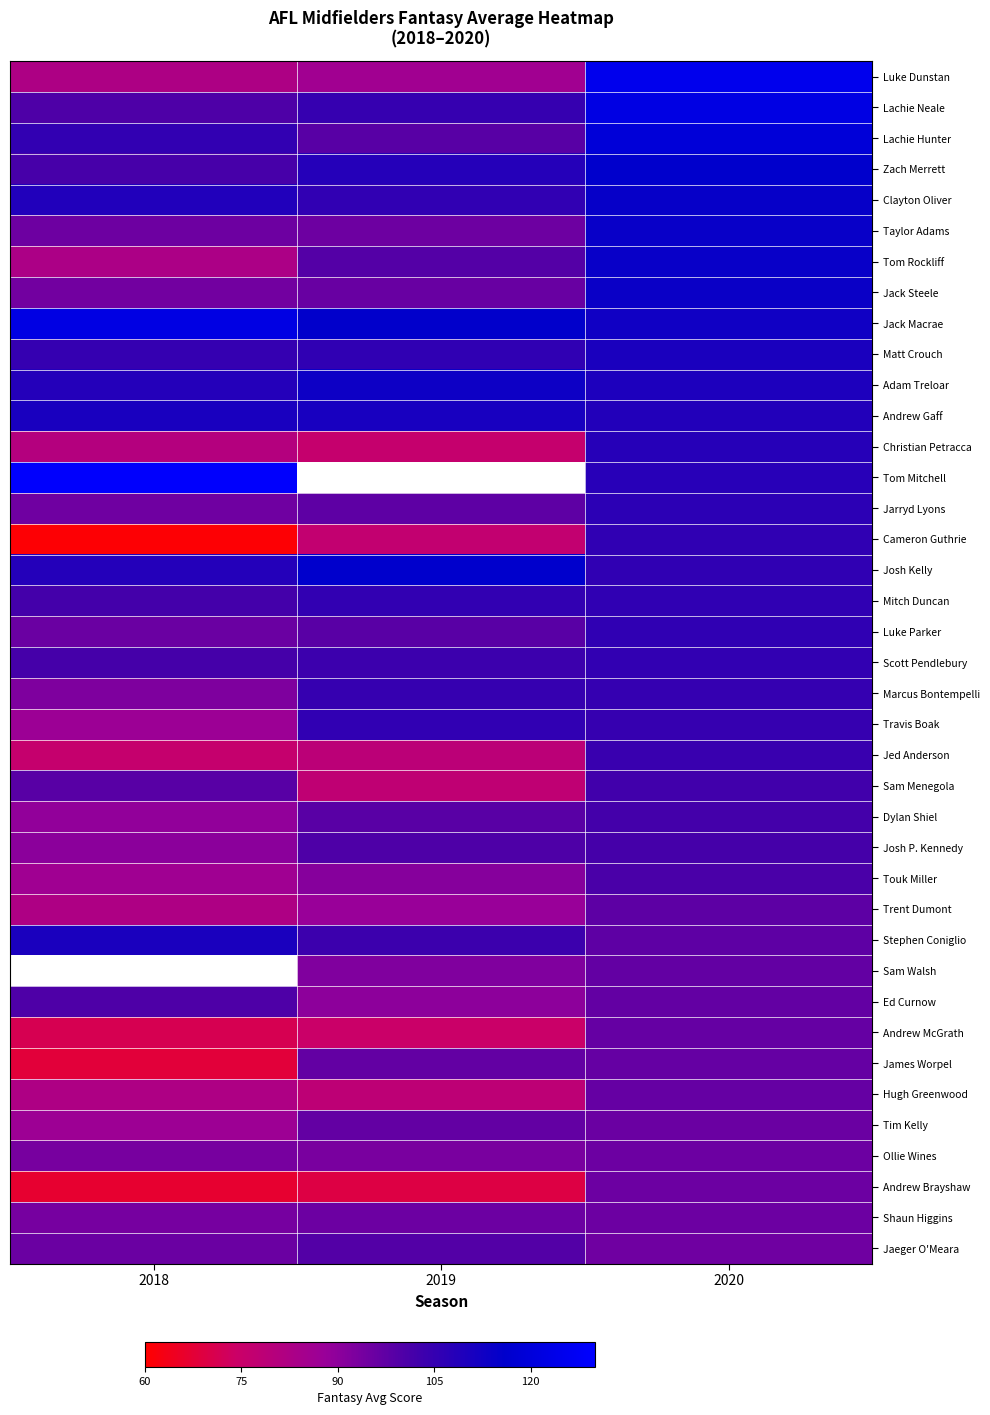

Count the number of data series in this chart.

39